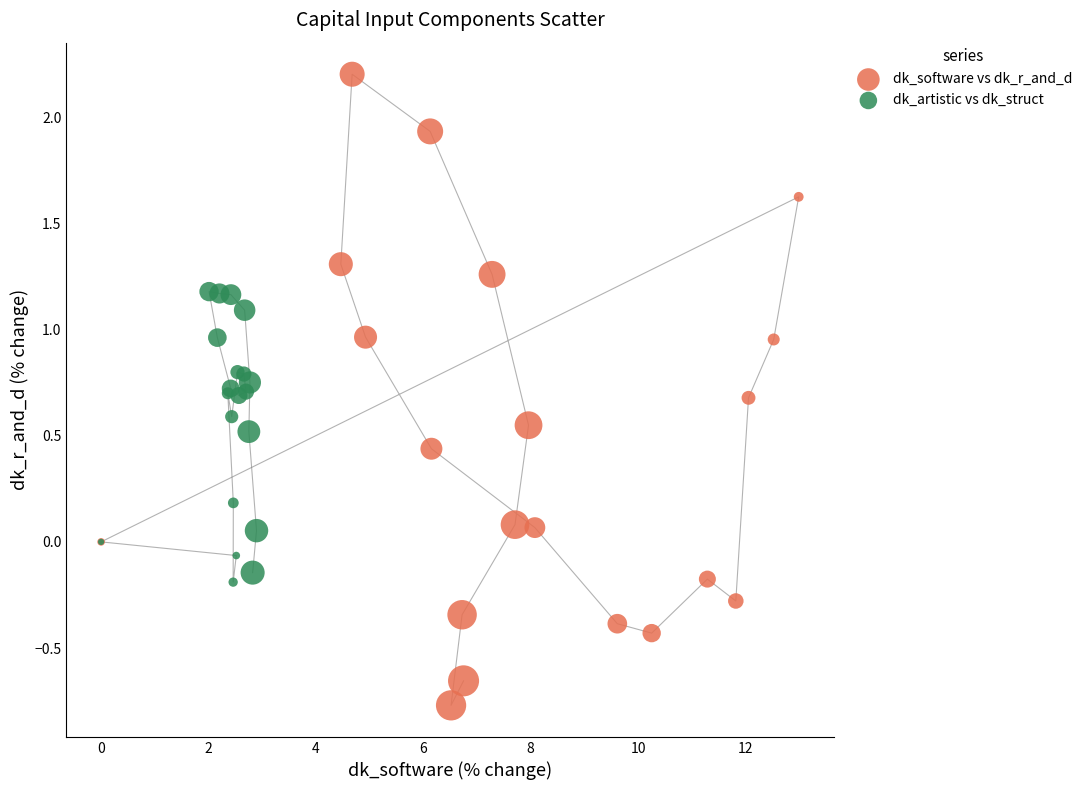

Which series reaches the minimum Y coordinate?

dk_software vs dk_r_and_d